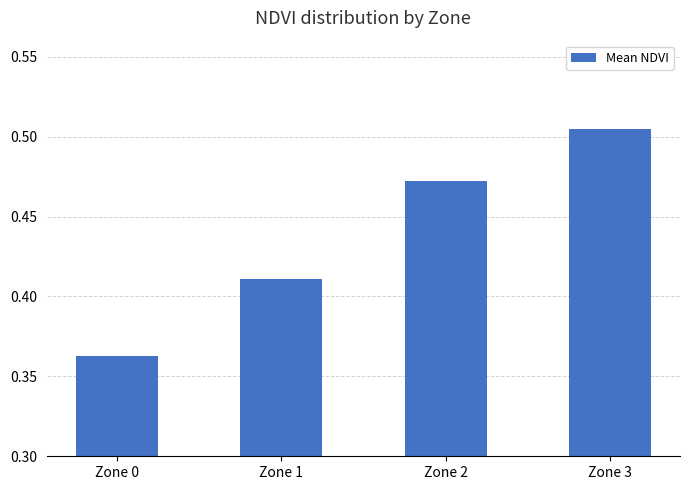

Which label corresponds to the largest value in the chart?

Zone 3